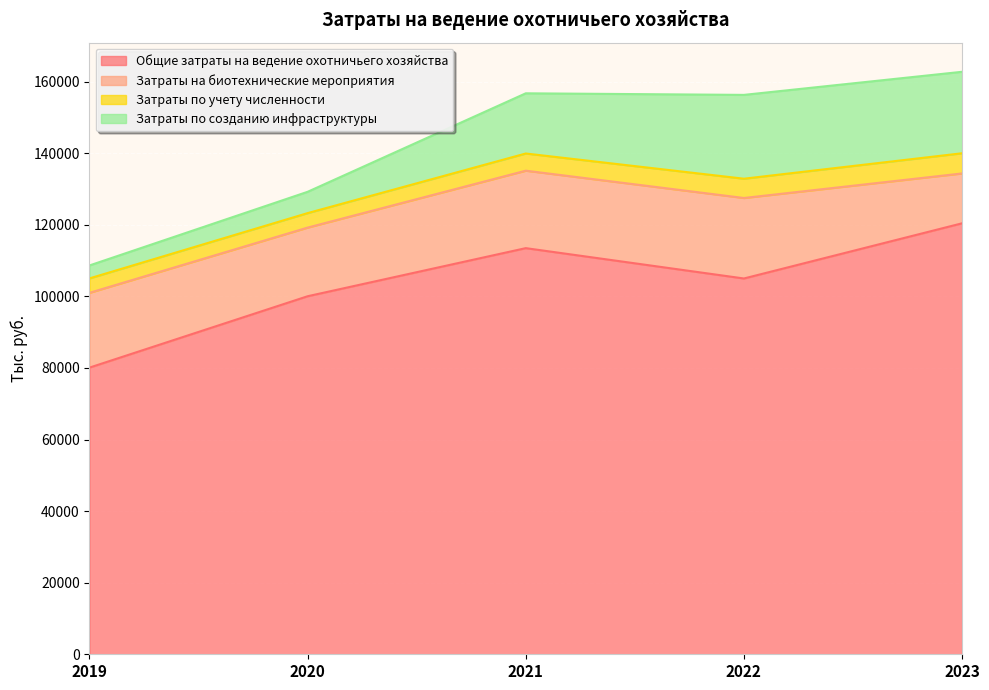

What is the maximum value shown in the chart?

120421